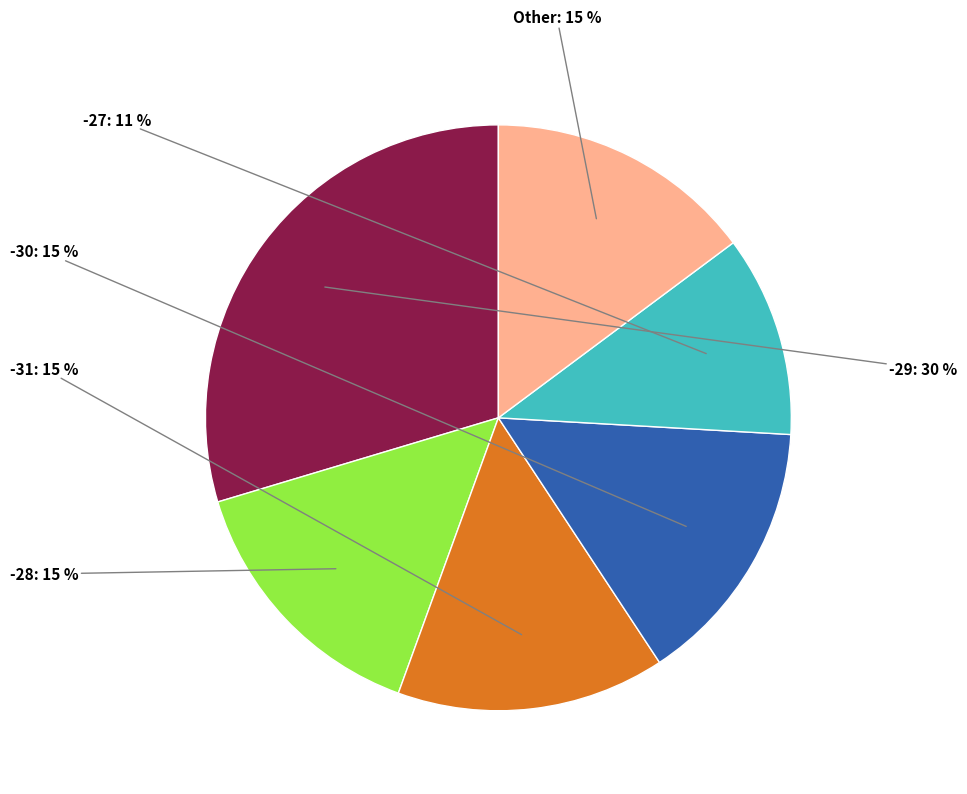

Is there any slice that represents more than half of the pie?

No